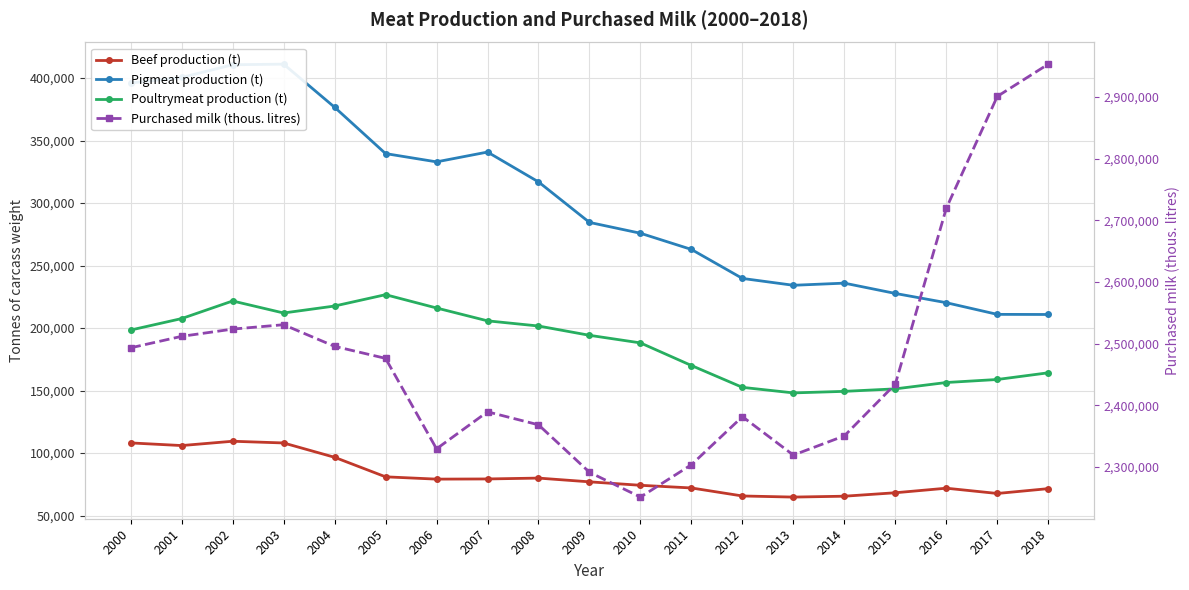

How many values in the Poultrymeat production (t) series exceed 194252?

9